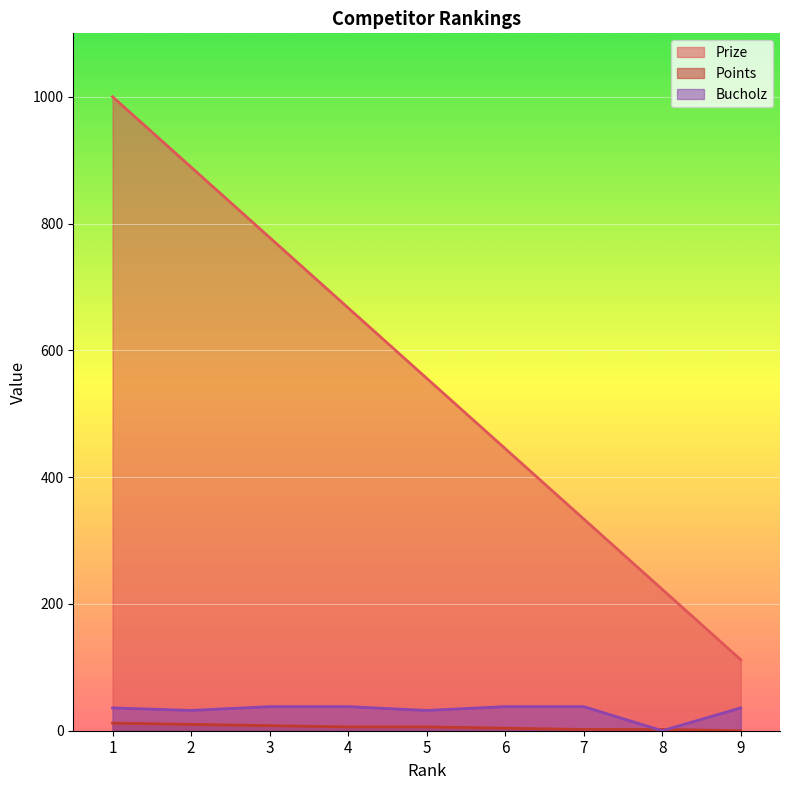

True or false: Prize has a value of 249 at 3.

False